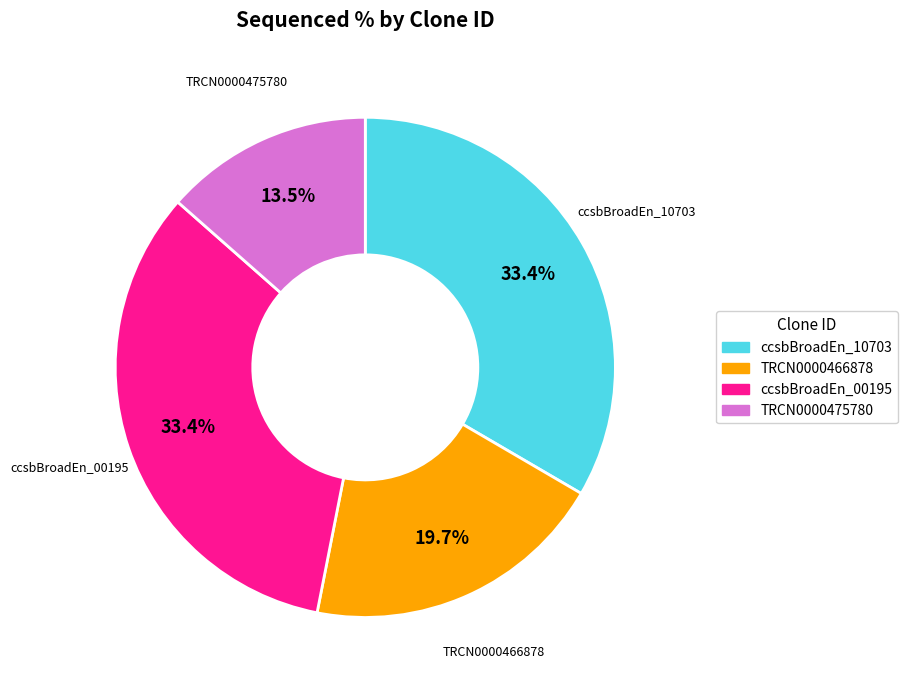

Does any single category account for the majority?

No